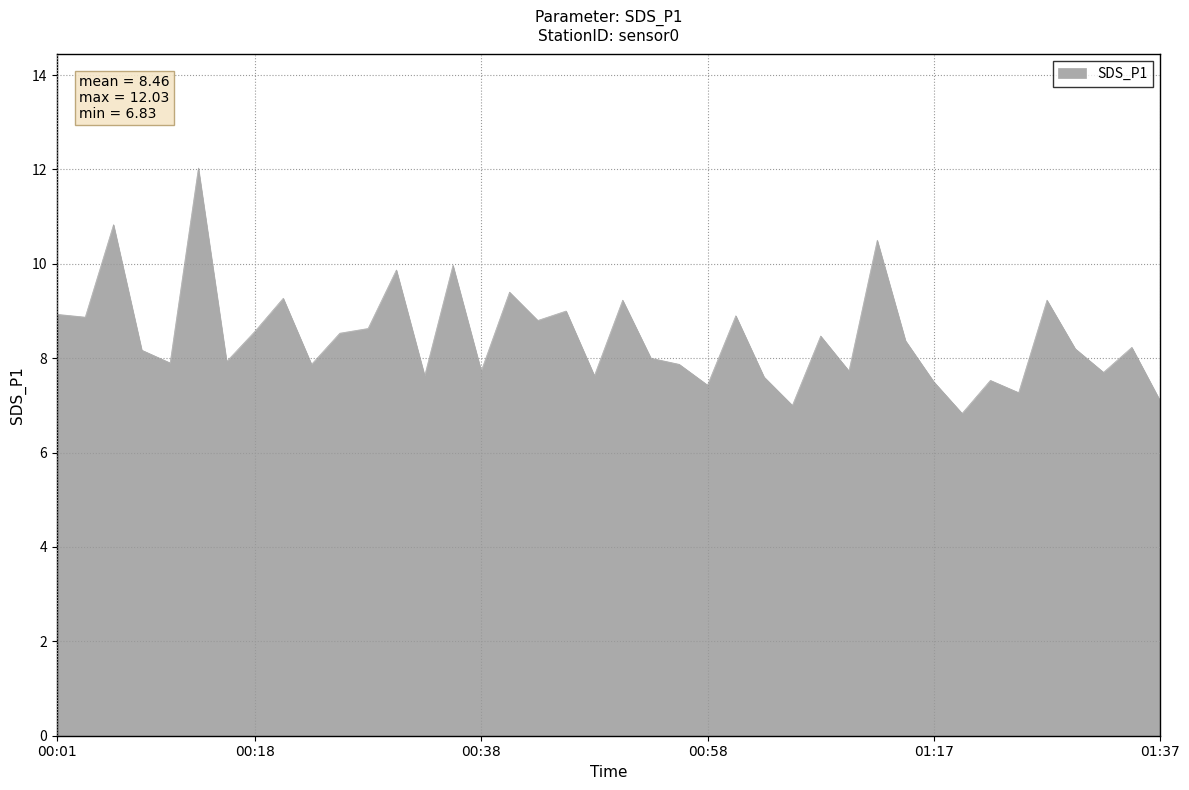

What is the difference between the maximum and minimum values?

5.2